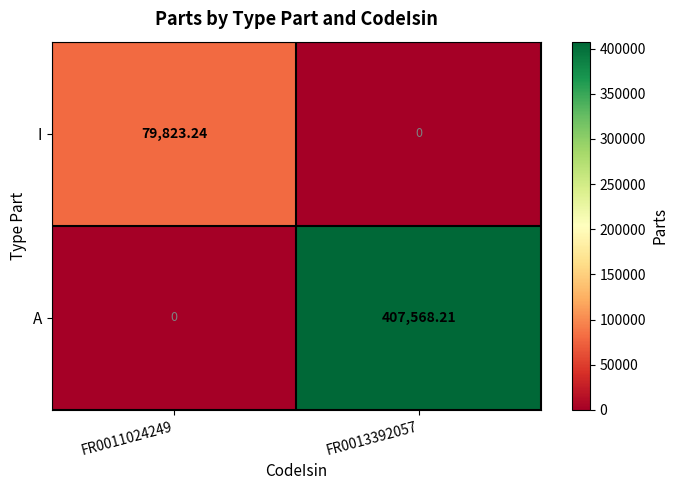

Rank the series by their maximum value, from lowest to highest.

I, A